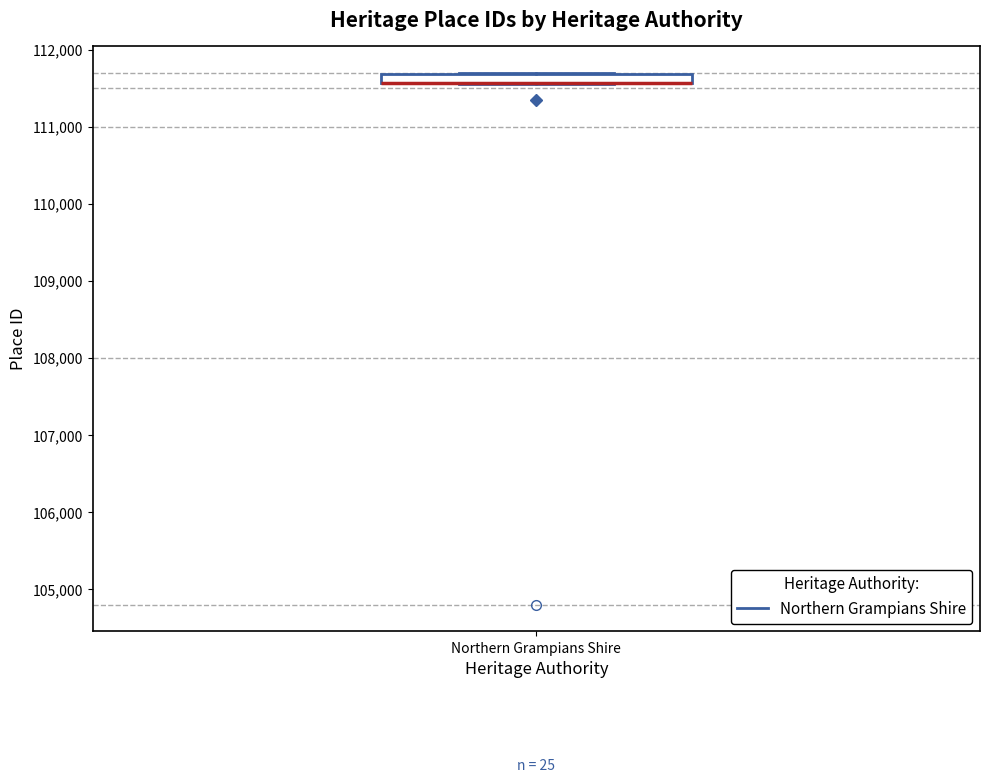

Where is the upper edge of the box for Northern Grampians Shire on the y-axis? The values are not printed on the chart, so give them approximately, as read against the axis.

111700